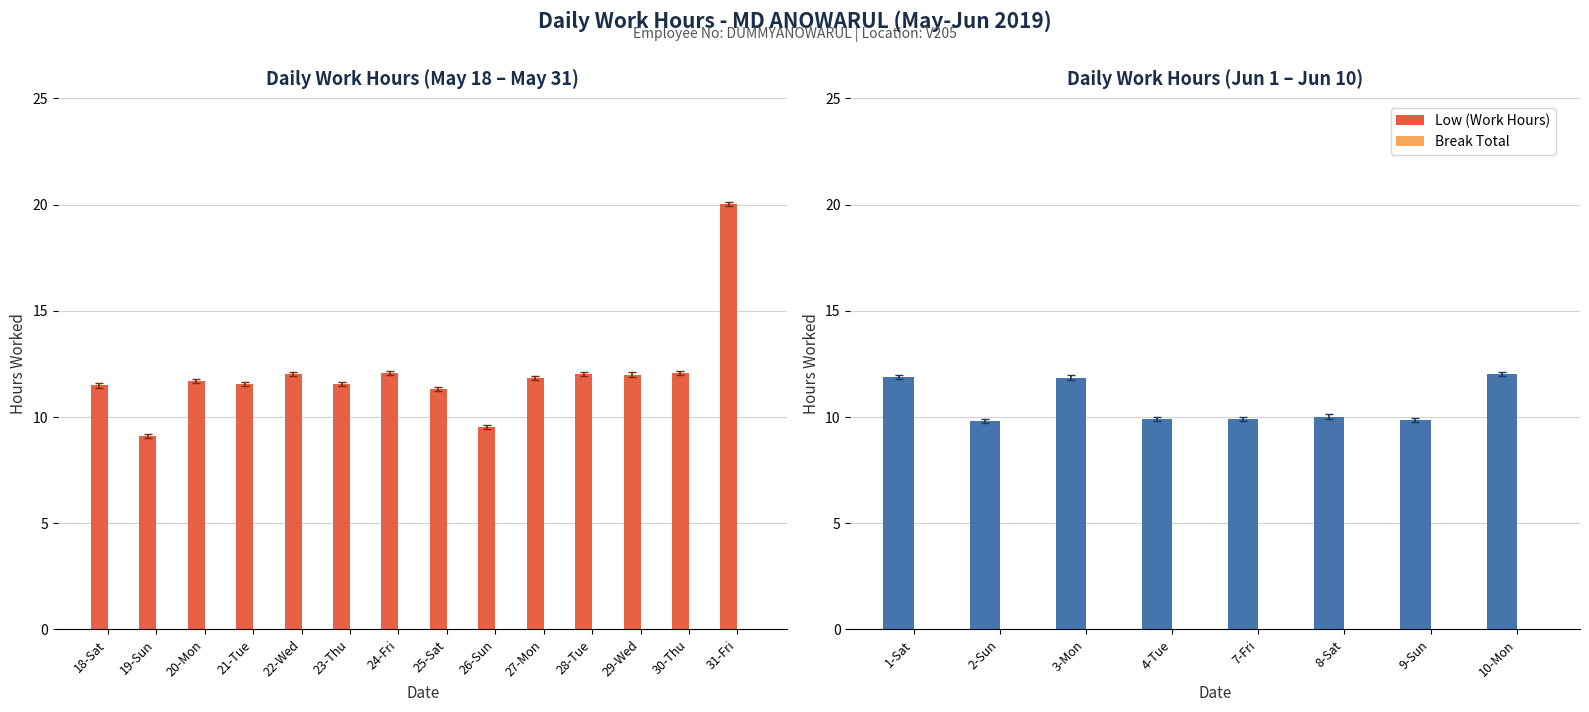

At how many categories does at least one series exceed 5?

8